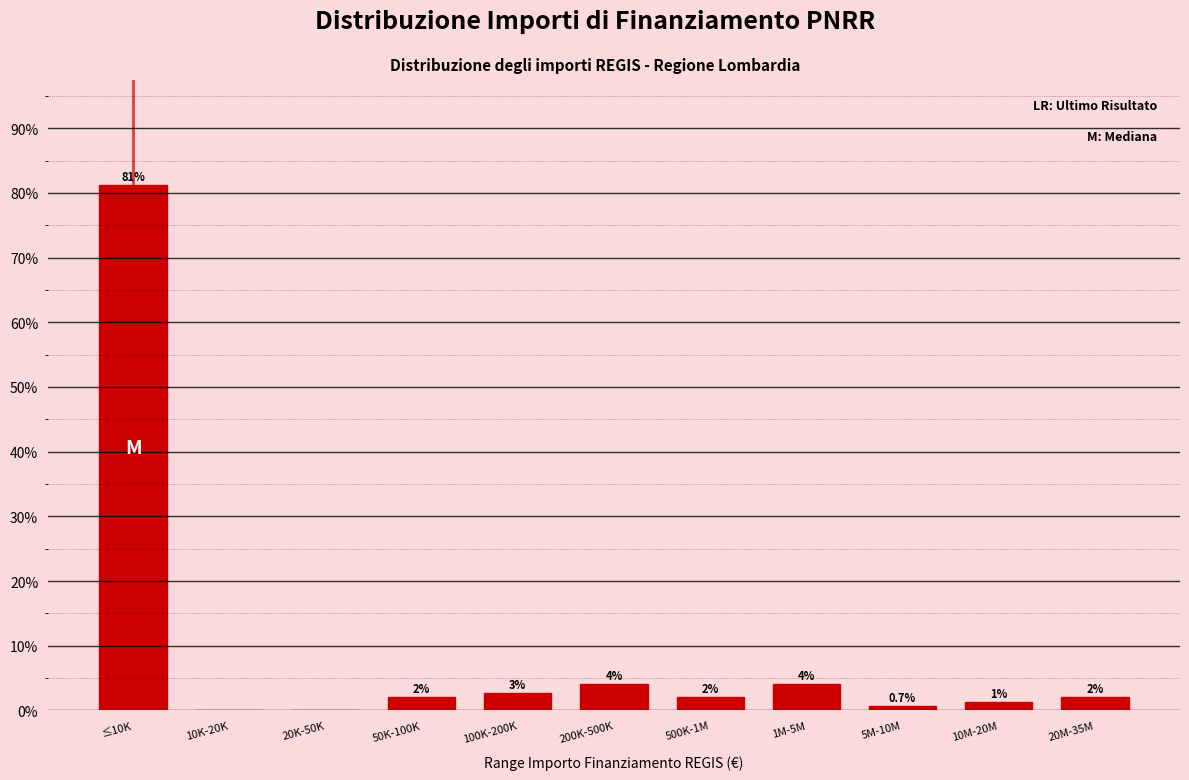

The chart shows a value of 35.3 at 10K-20K. True or false?

False